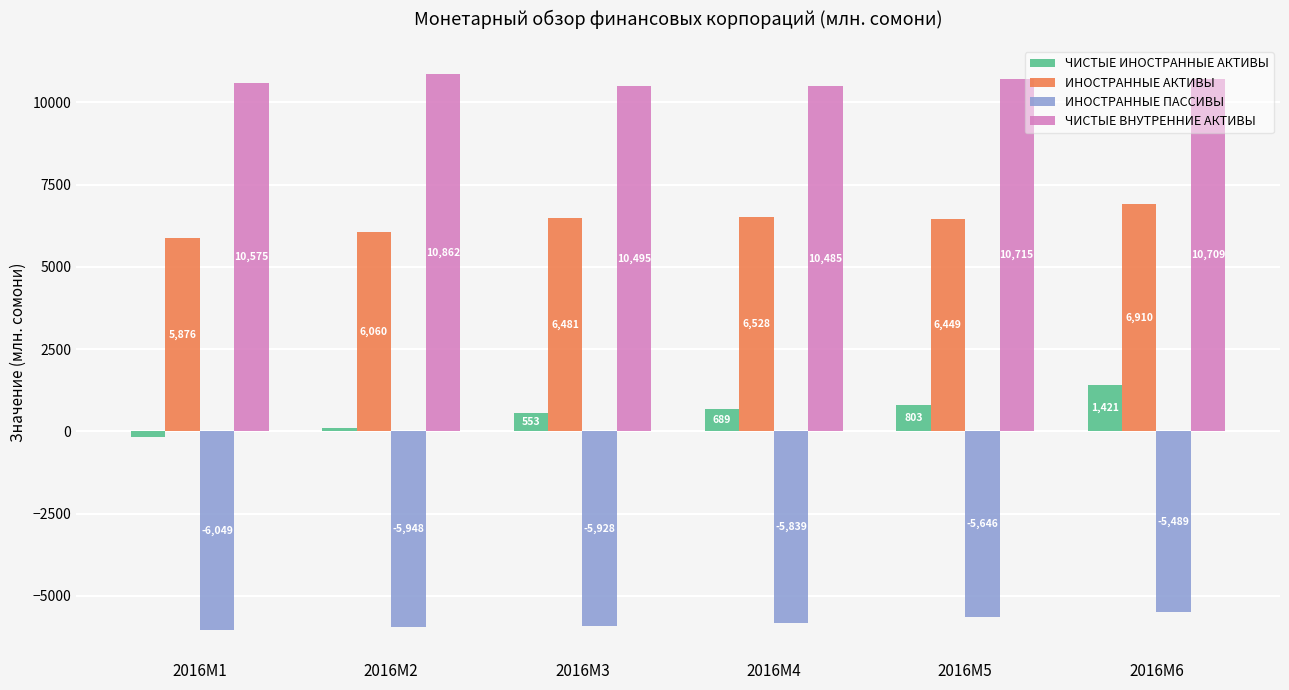

What is the sum of the ЧИСТЫЕ ИНОСТРАННЫЕ АКТИВЫ values at 2016M2 and 2016M1?

-61.7